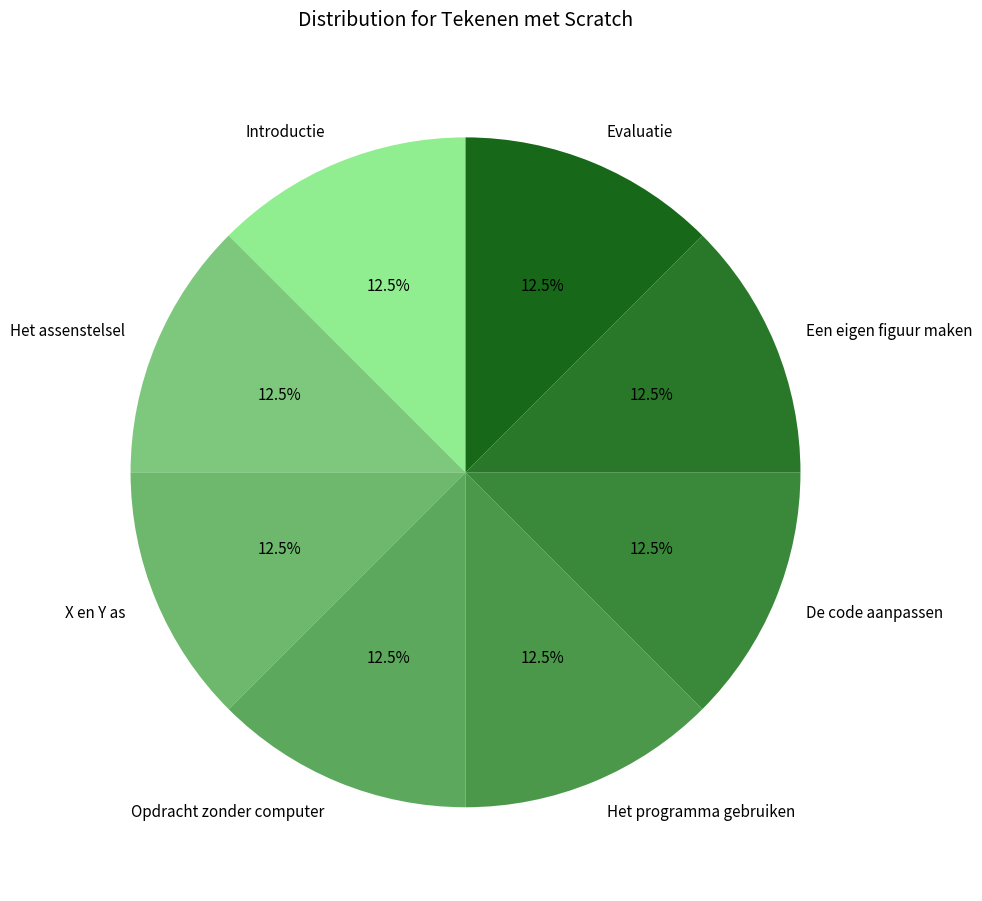

How much of the chart is everything except Opdracht zonder computer?

87.5%